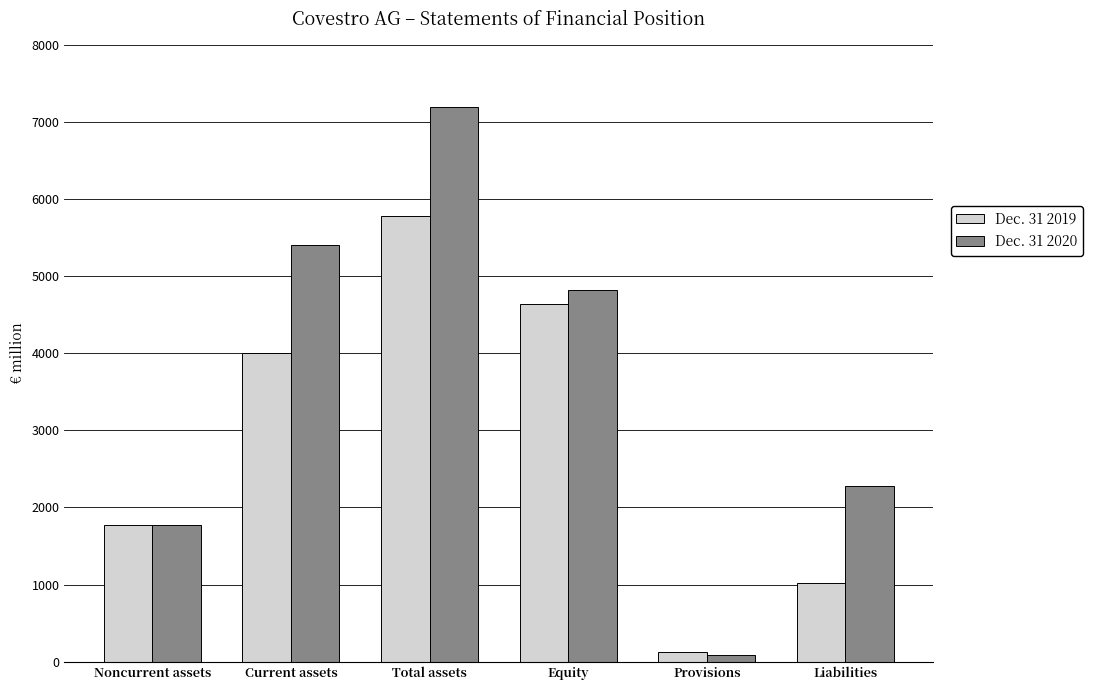

What is the approximate value of Dec. 31 2020 at Liabilities, to the nearest 100?

2300